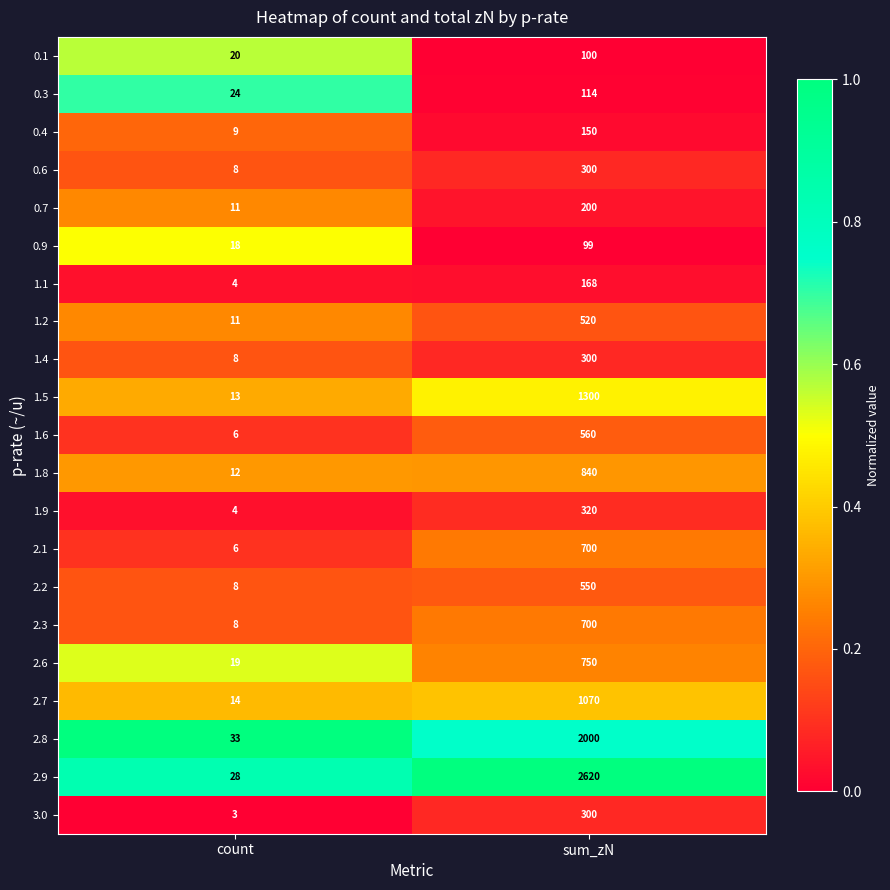

At which category is the sum across all series the highest?

sum_zN